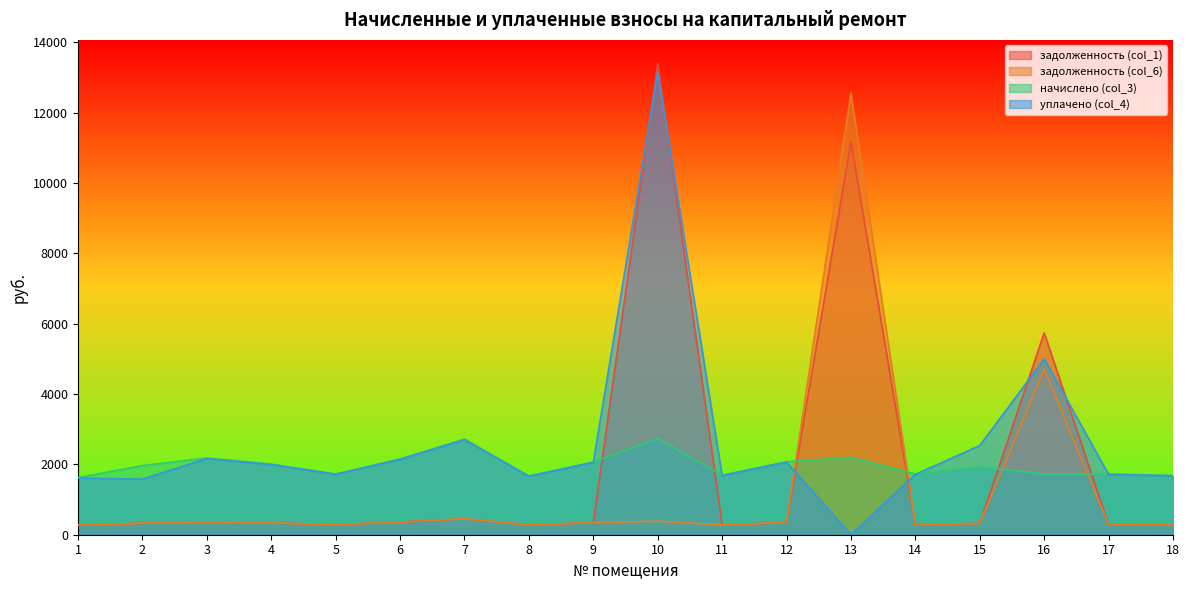

True or false: начислено (col_3) has more than 2 points higher than both neighbors.

True